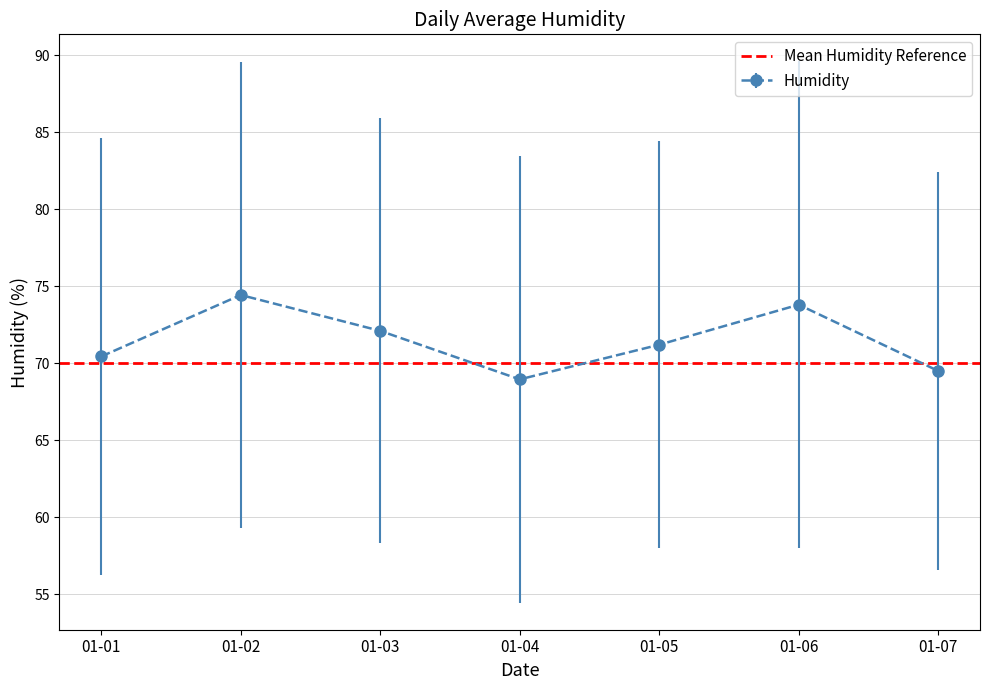

What is the highest value of the Humidity series?

74.4